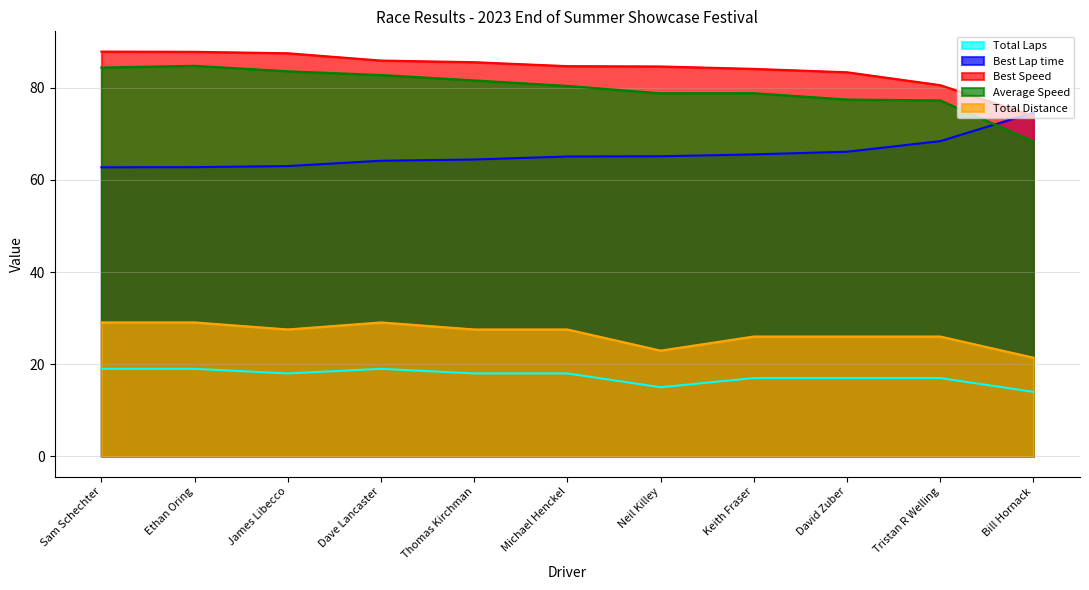

What is the maximum value for Total Distance?

29.1